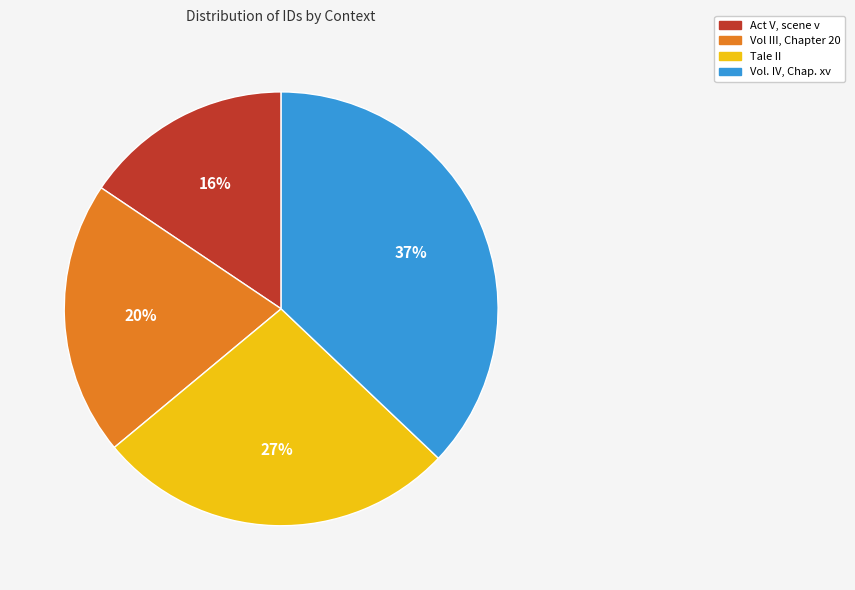

Does Tale II represent more than half of the total?

No